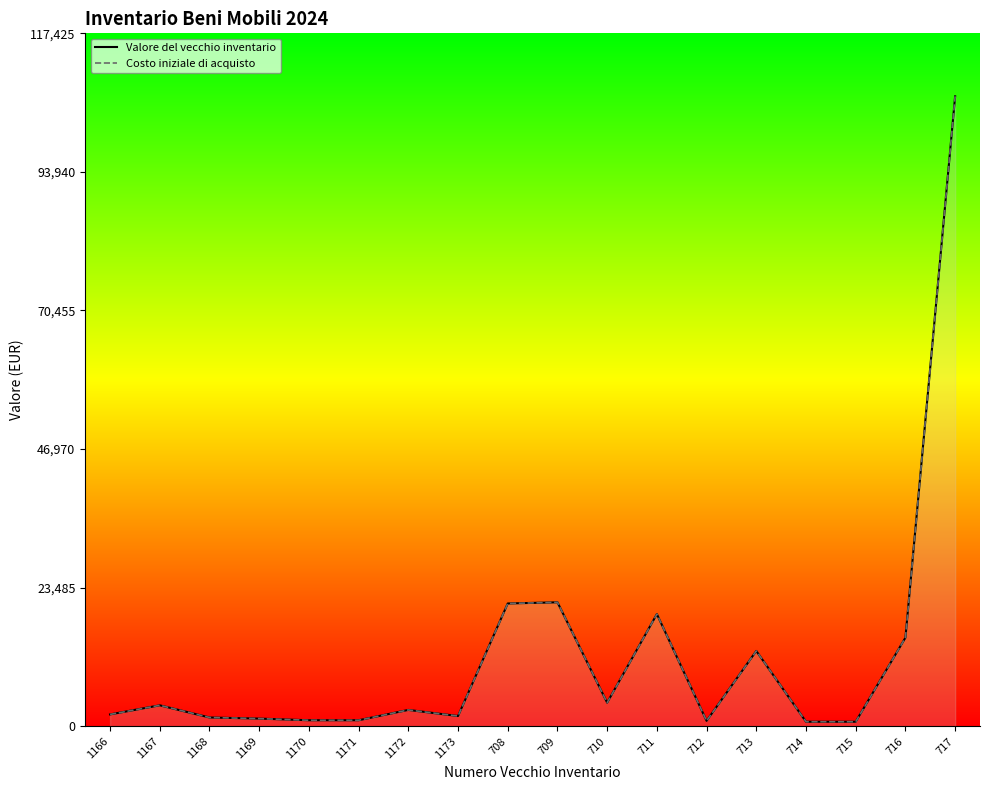

At which label is Costo iniziale di acquisto closest to 53750?

709